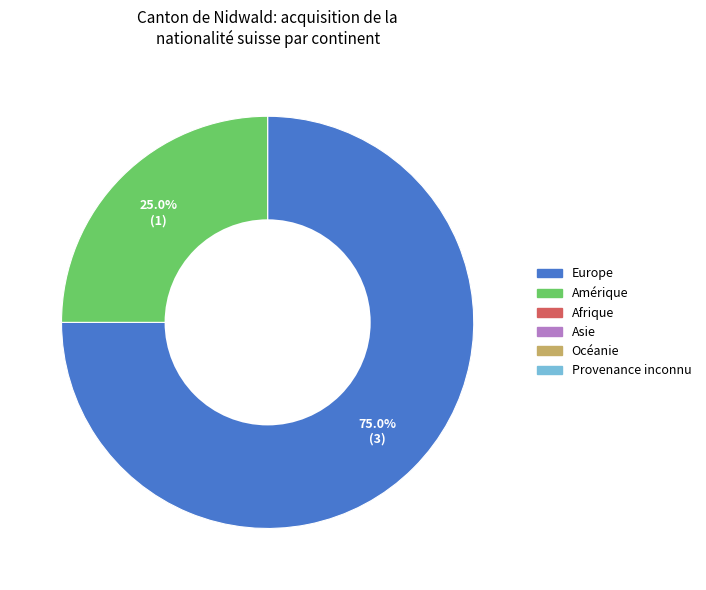

Is there a majority slice in this chart?

Yes